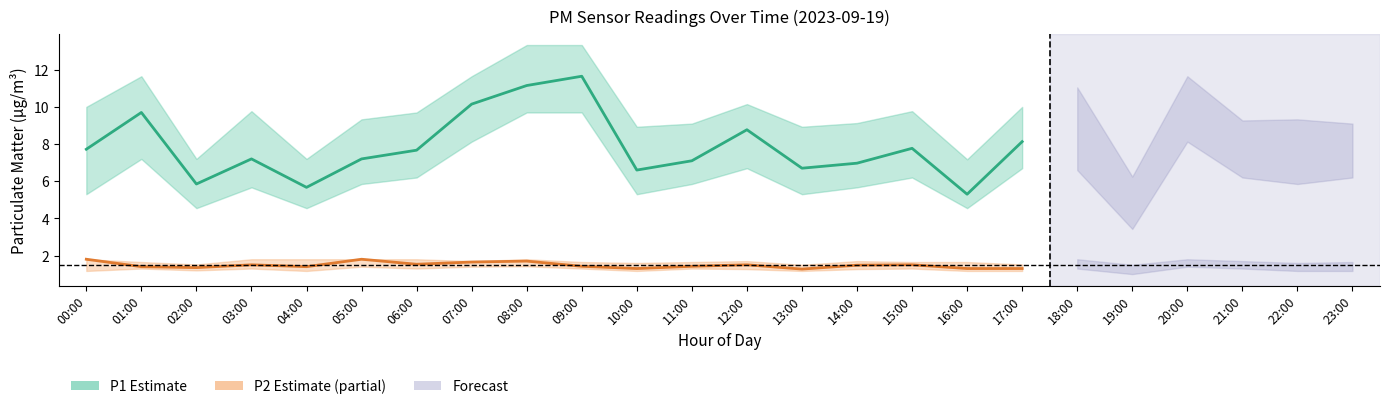

Which category has the highest value in the P2 series?

00:00